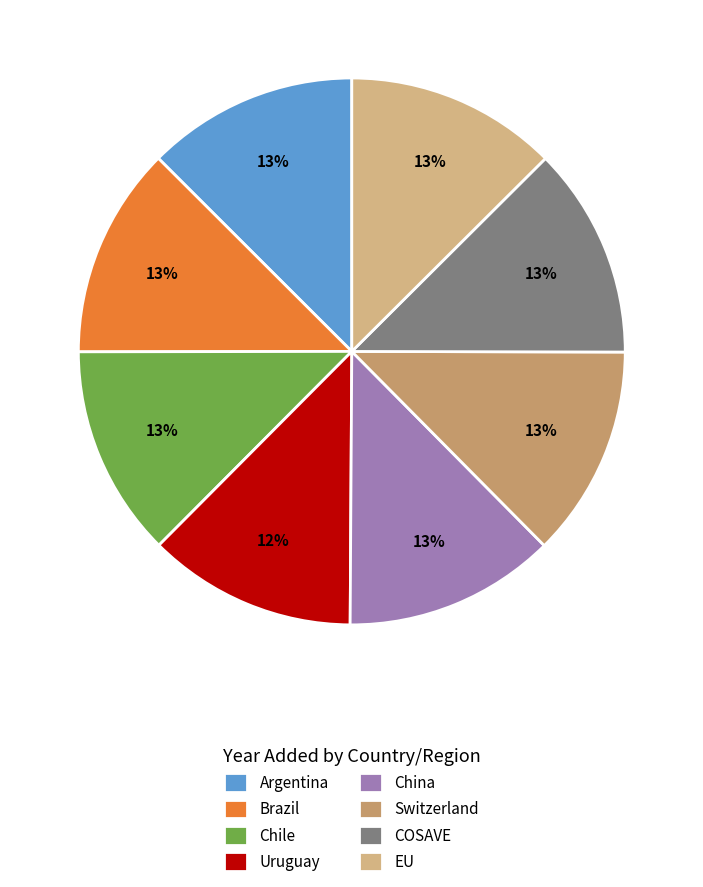

To the nearest percent, what portion does Argentina represent?

13%